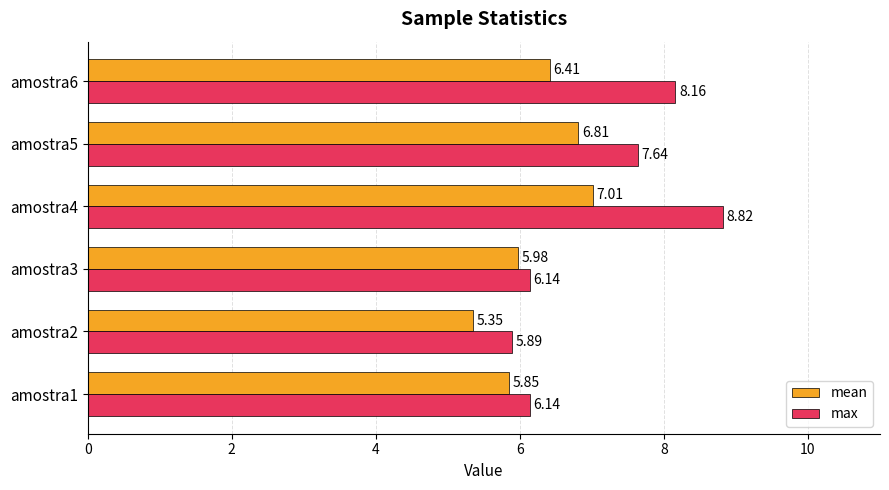

Rank the series by their average value, from highest to lowest.

max, mean